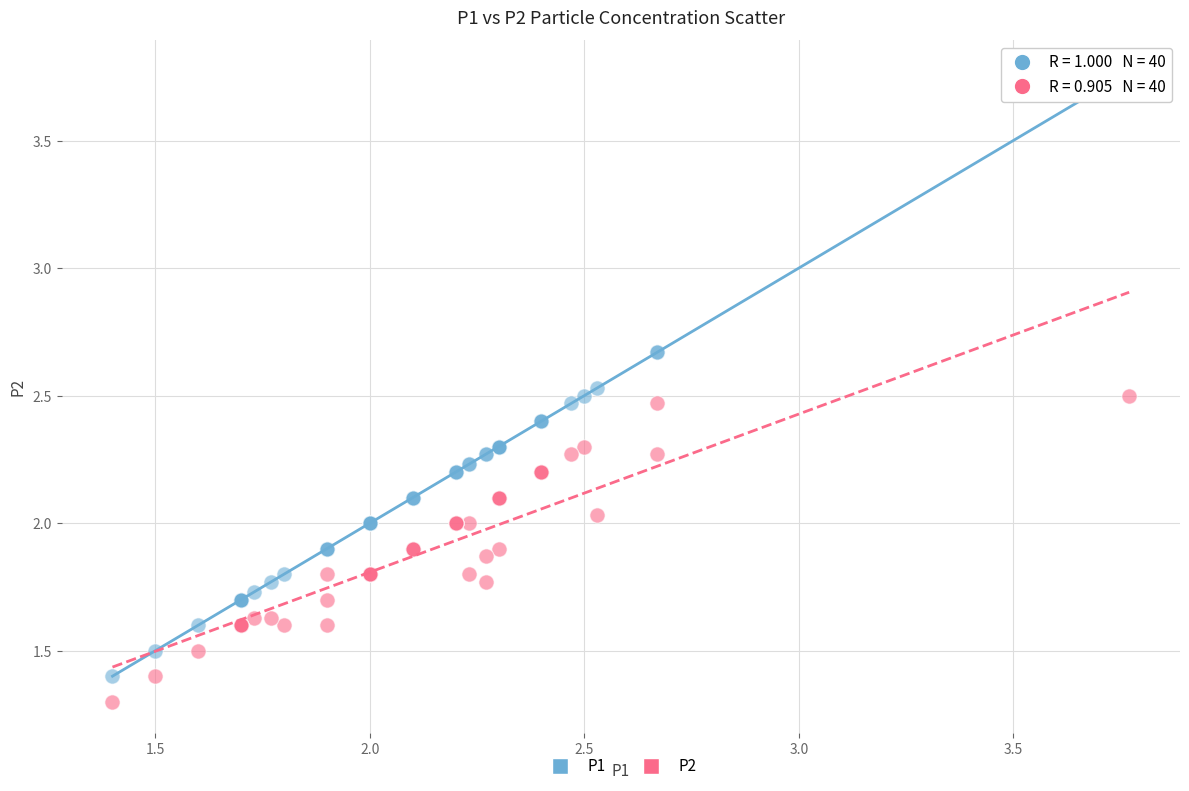

What are all the series names shown in the legend?

P1, P2